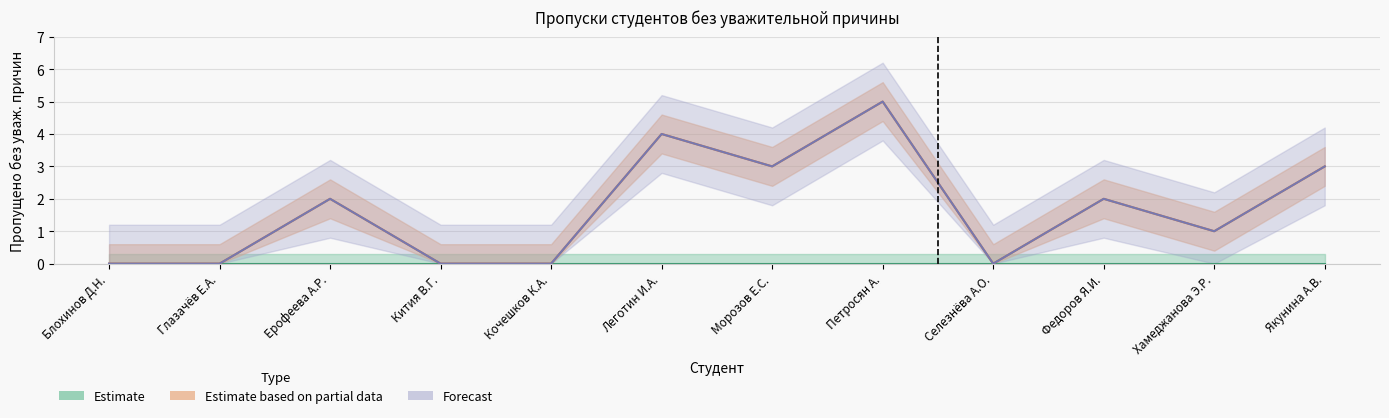

How many lines are shown in the chart?

2